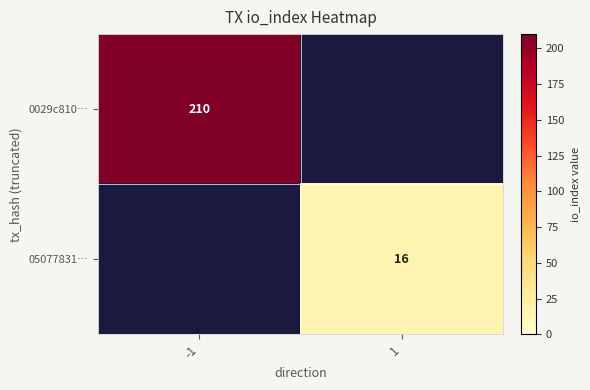

Count the number of data series in this chart.

2